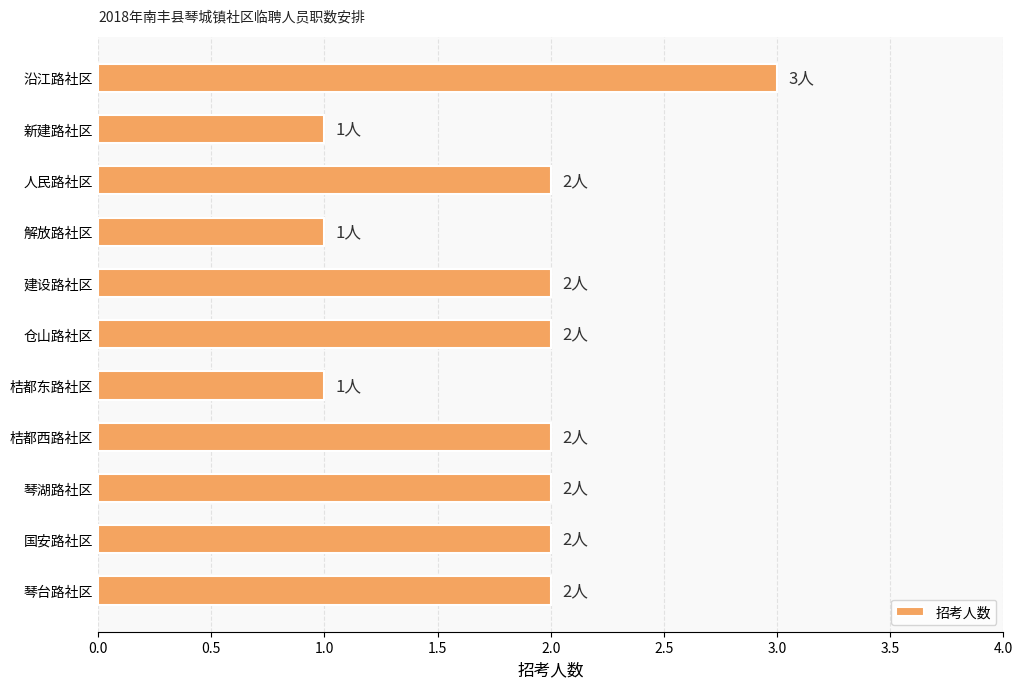

The chart shows a value of 1 at 国安路社区. True or false?

False